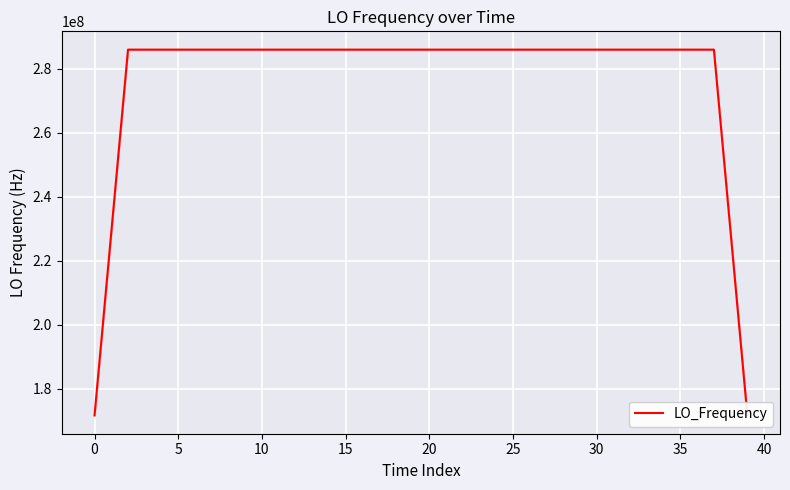

What is the difference between the second highest and minimum values?

114418801.9